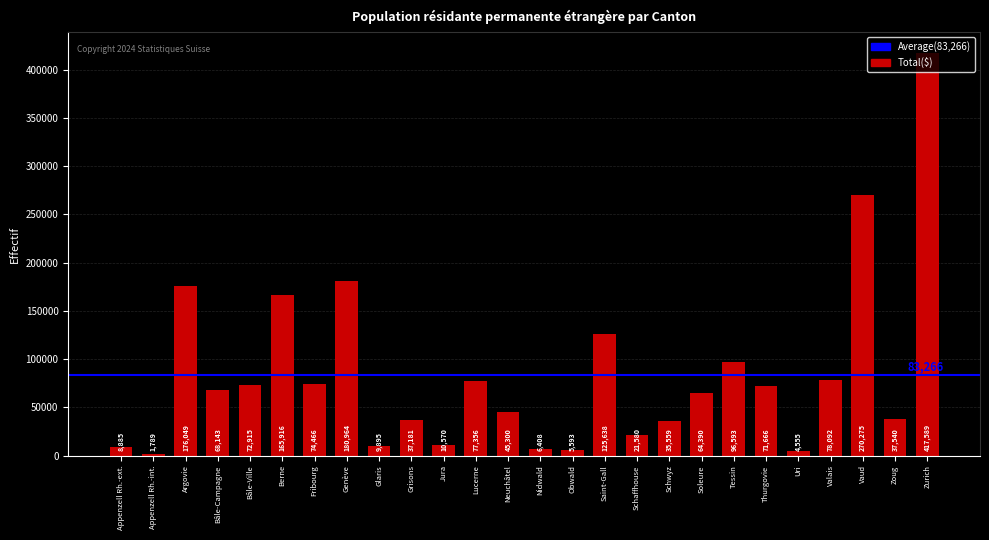

Which has a higher value, Schwyz or Soleure?

Soleure